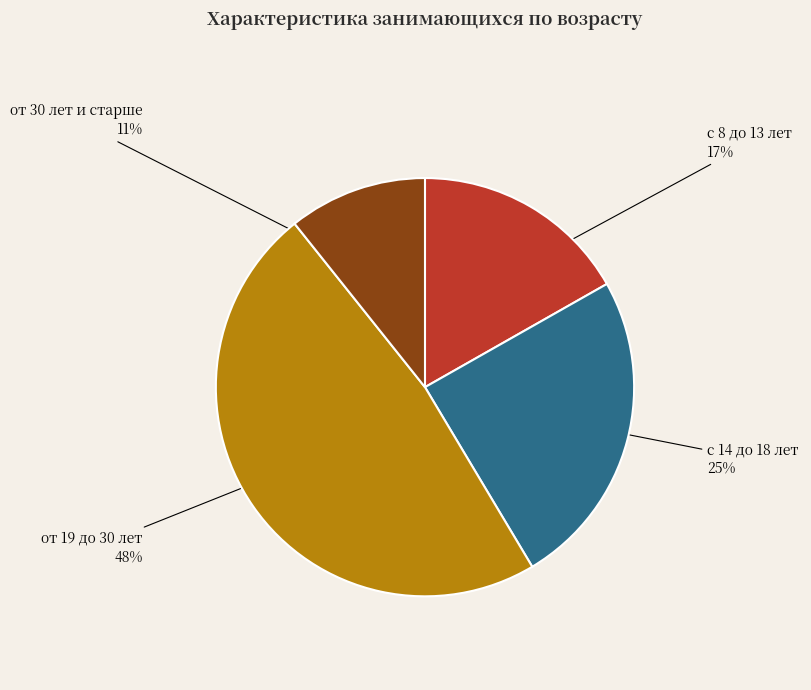

Which category has the smallest portion of the pie?

от 30 лет и старше